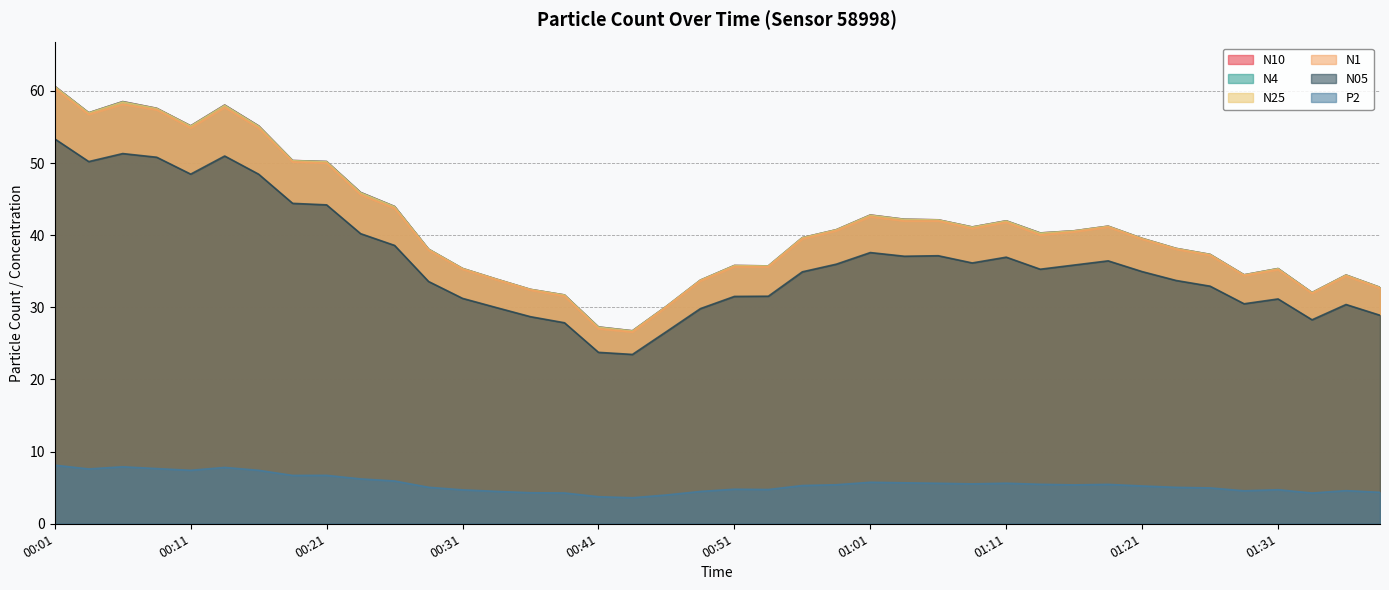

At how many categories does at least one series exceed 37?

25